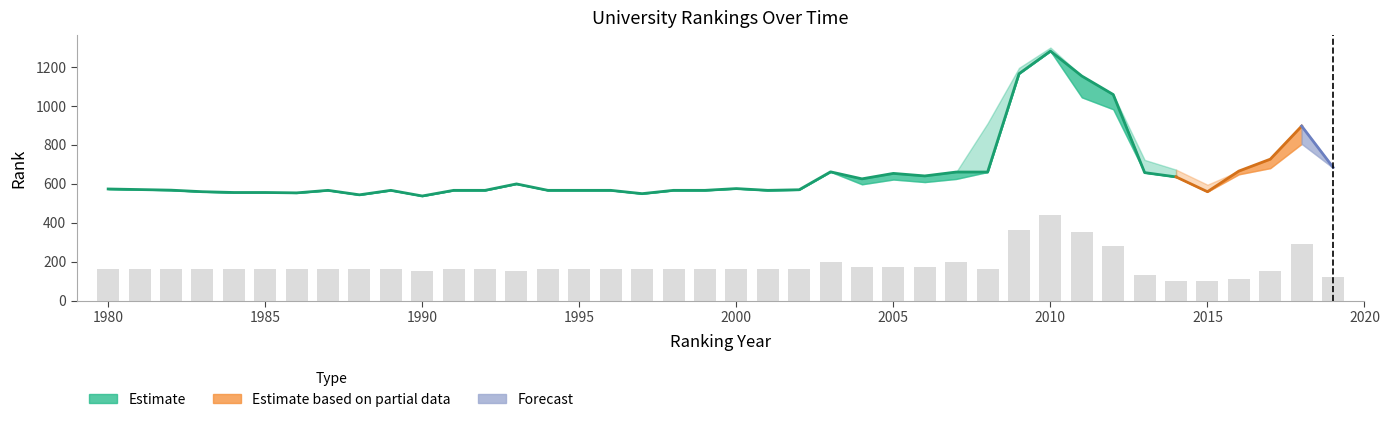

What is the greatest value displayed?

1299.3